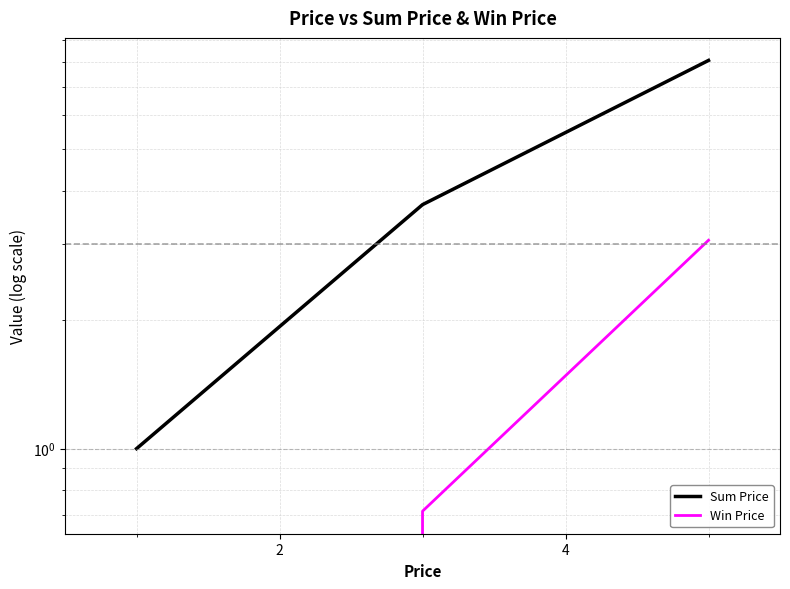

Does the chart display data point markers on the line(s)?

No